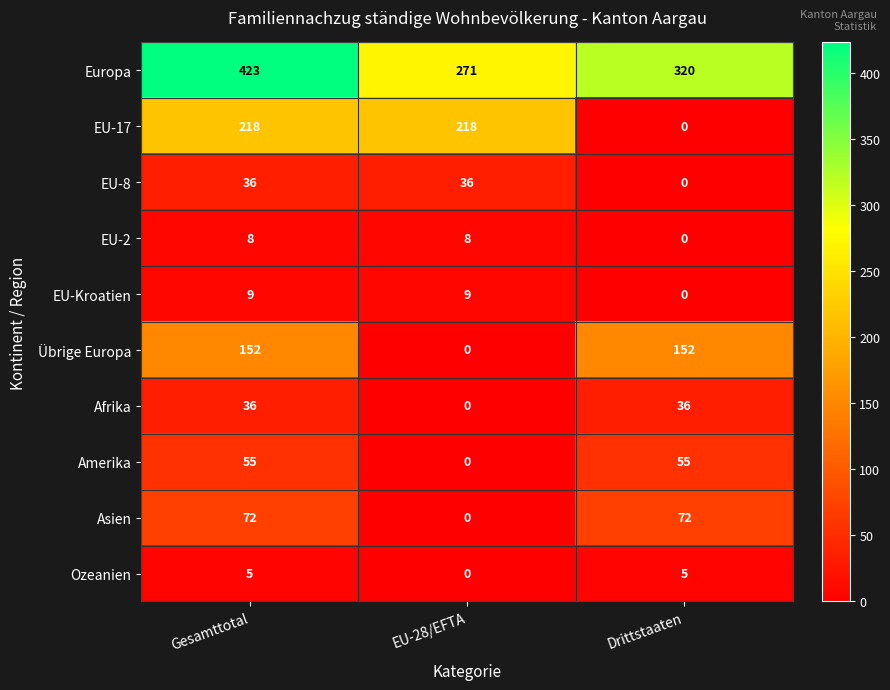

True or false: Asien has a value of 35 at Gesamttotal.

False